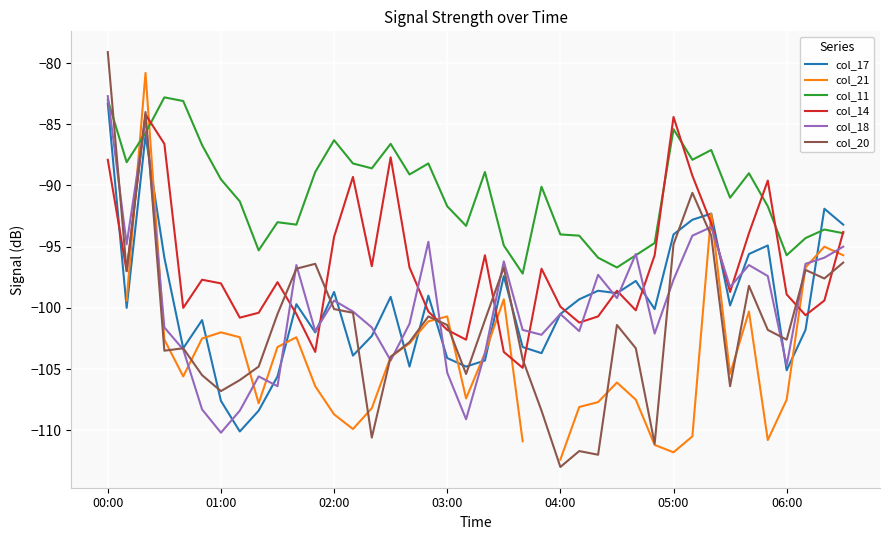

What is the maximum value for col_17?

-83.3